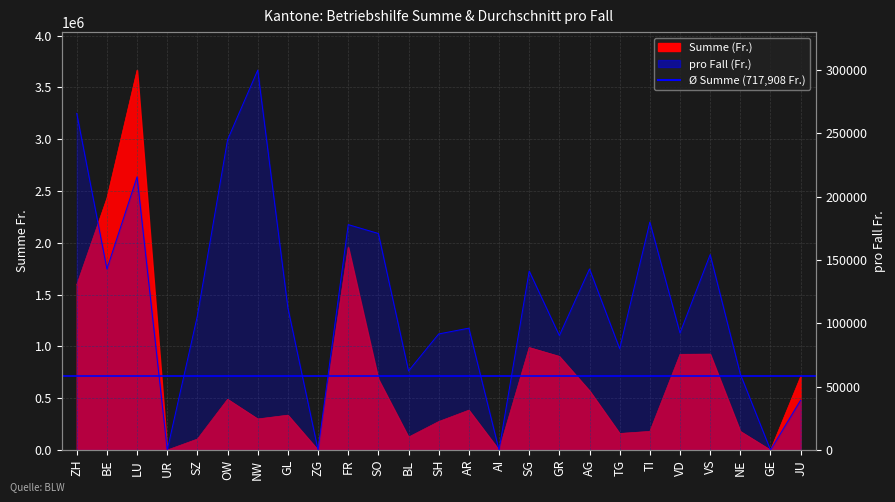

Where does the Average (pro Fall Fr.) series first go above 106000?

ZH